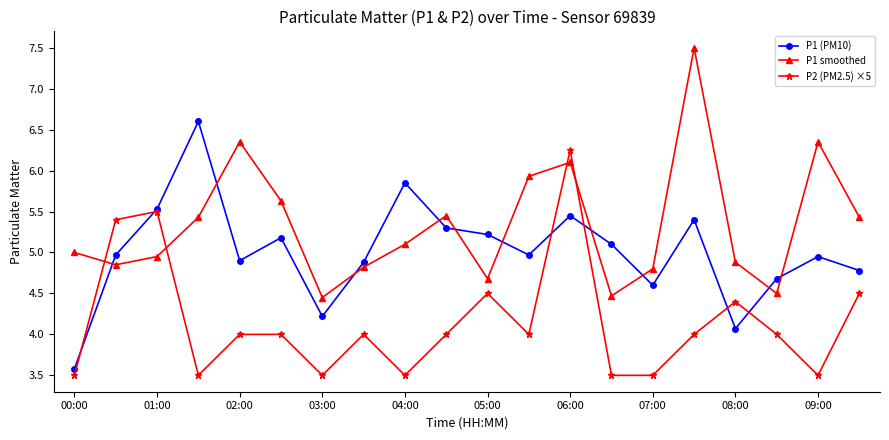

True or false: P1 (PM10) has more than 2 points higher than both neighbors.

True